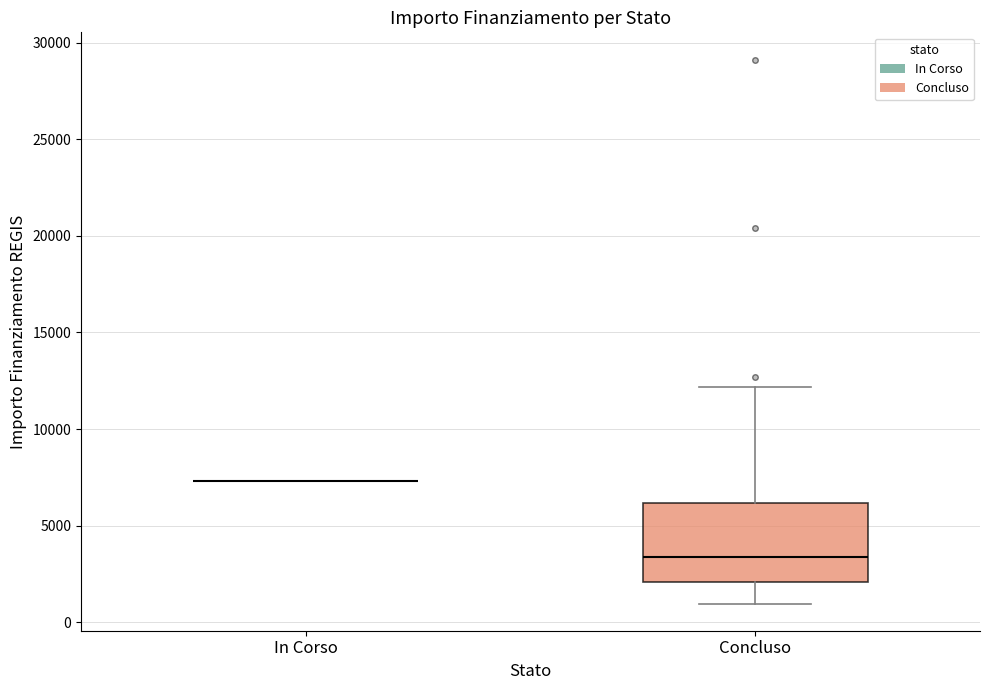

Where does the median line of the box for Concluso sit on the y-axis? The values are not printed on the chart, so give them approximately, as read against the axis.

3500